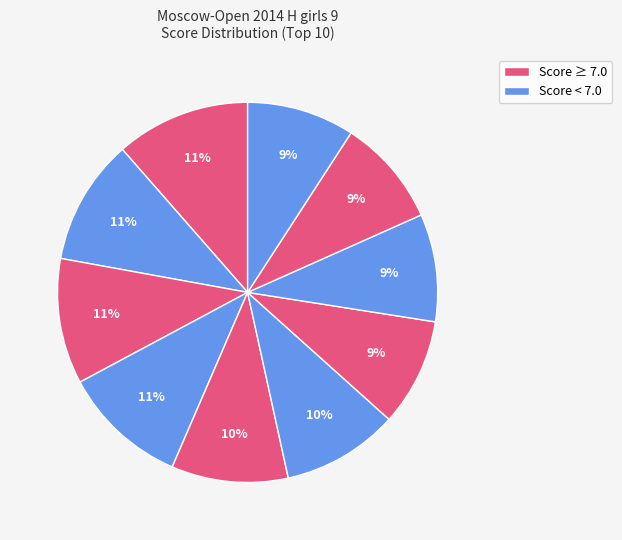

How many slices are in this pie chart?

10